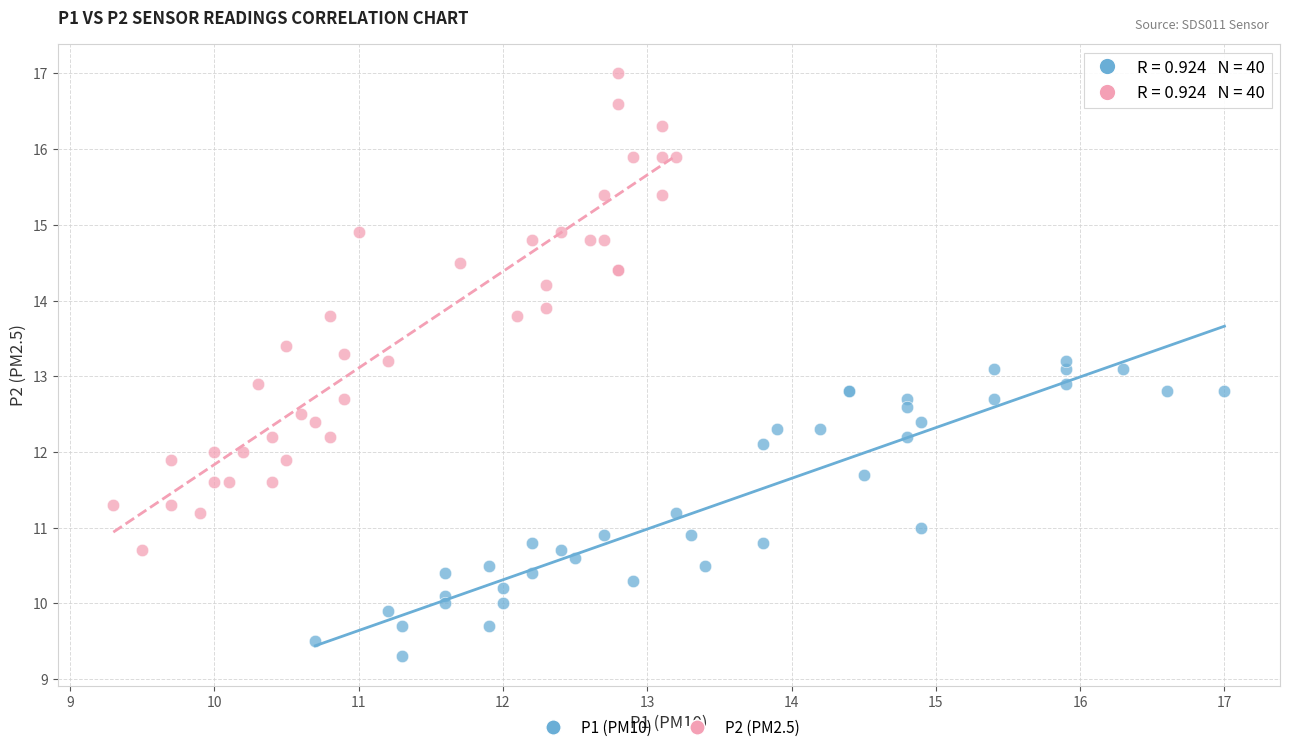

Which series has the largest Y range (max minus min)?

P2 (PM2.5)